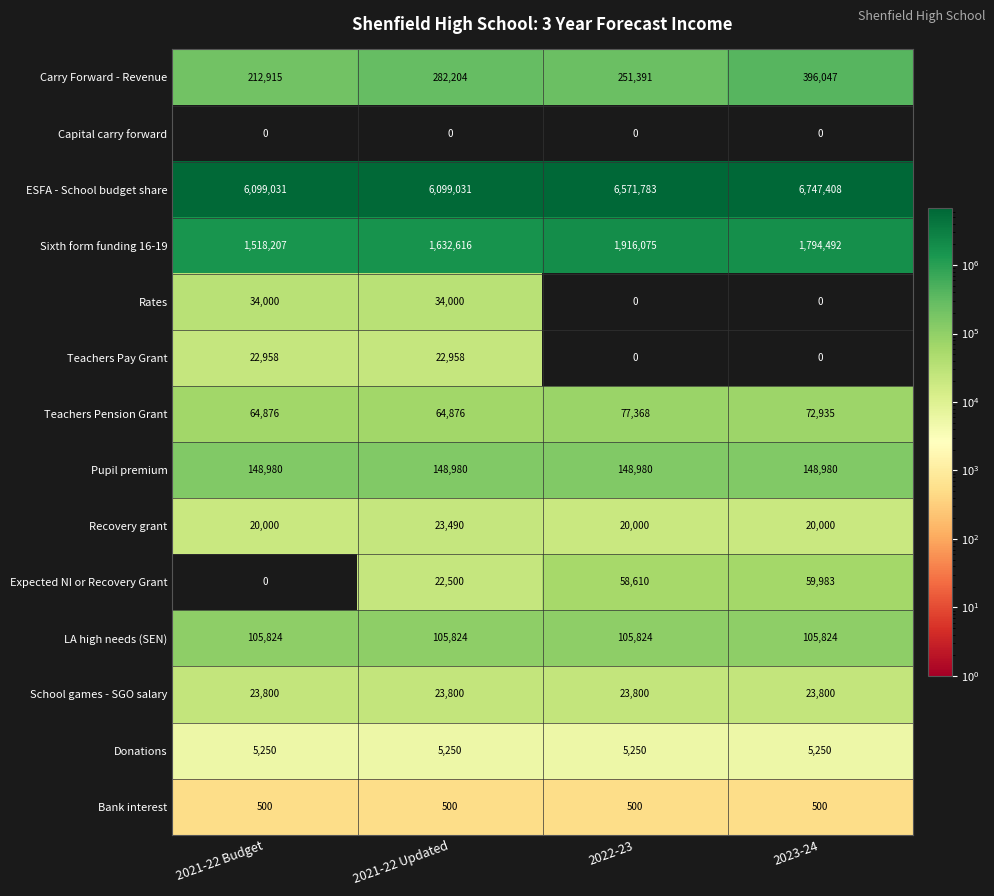

What is the difference between the highest and lowest values at 2021-22 Budget?

6099031